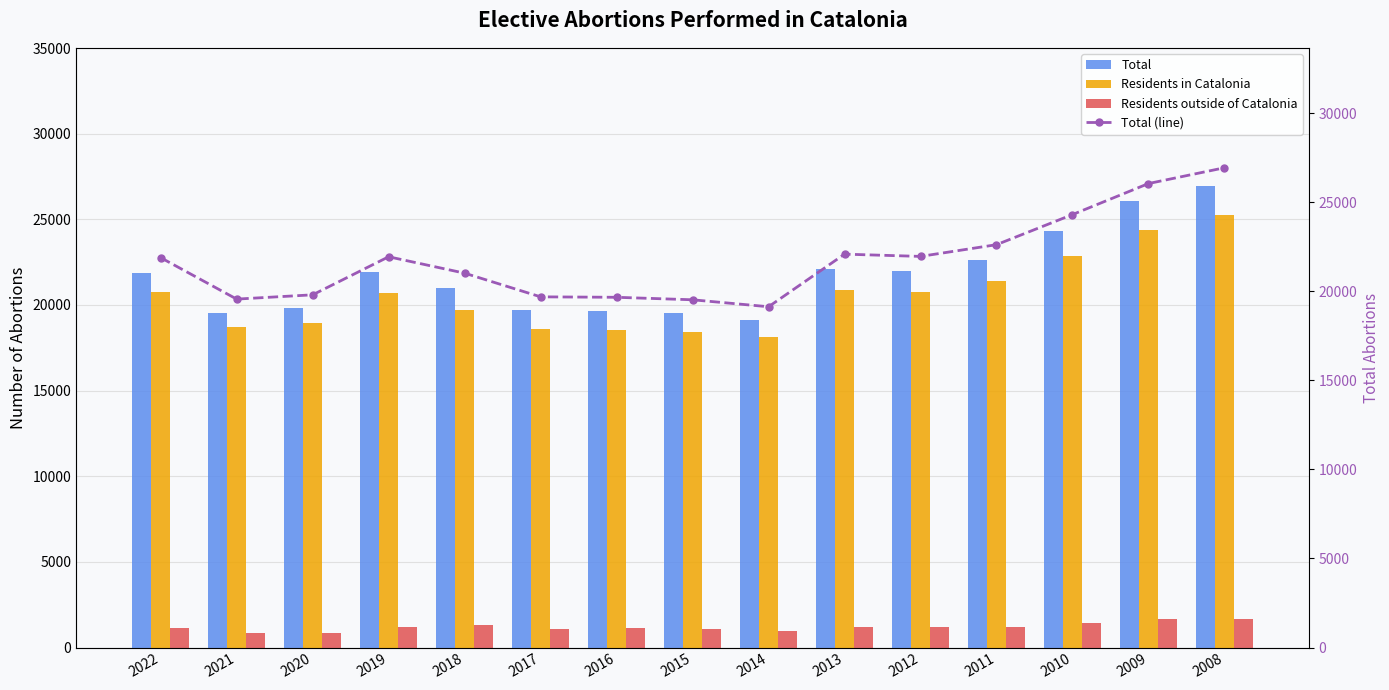

Does the chart contain any negative values?

No